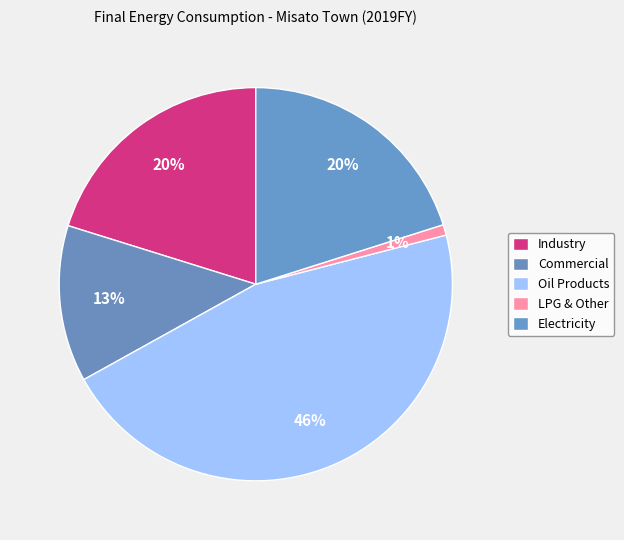

To the nearest percent, what percentage of the pie is Commercial?

13%